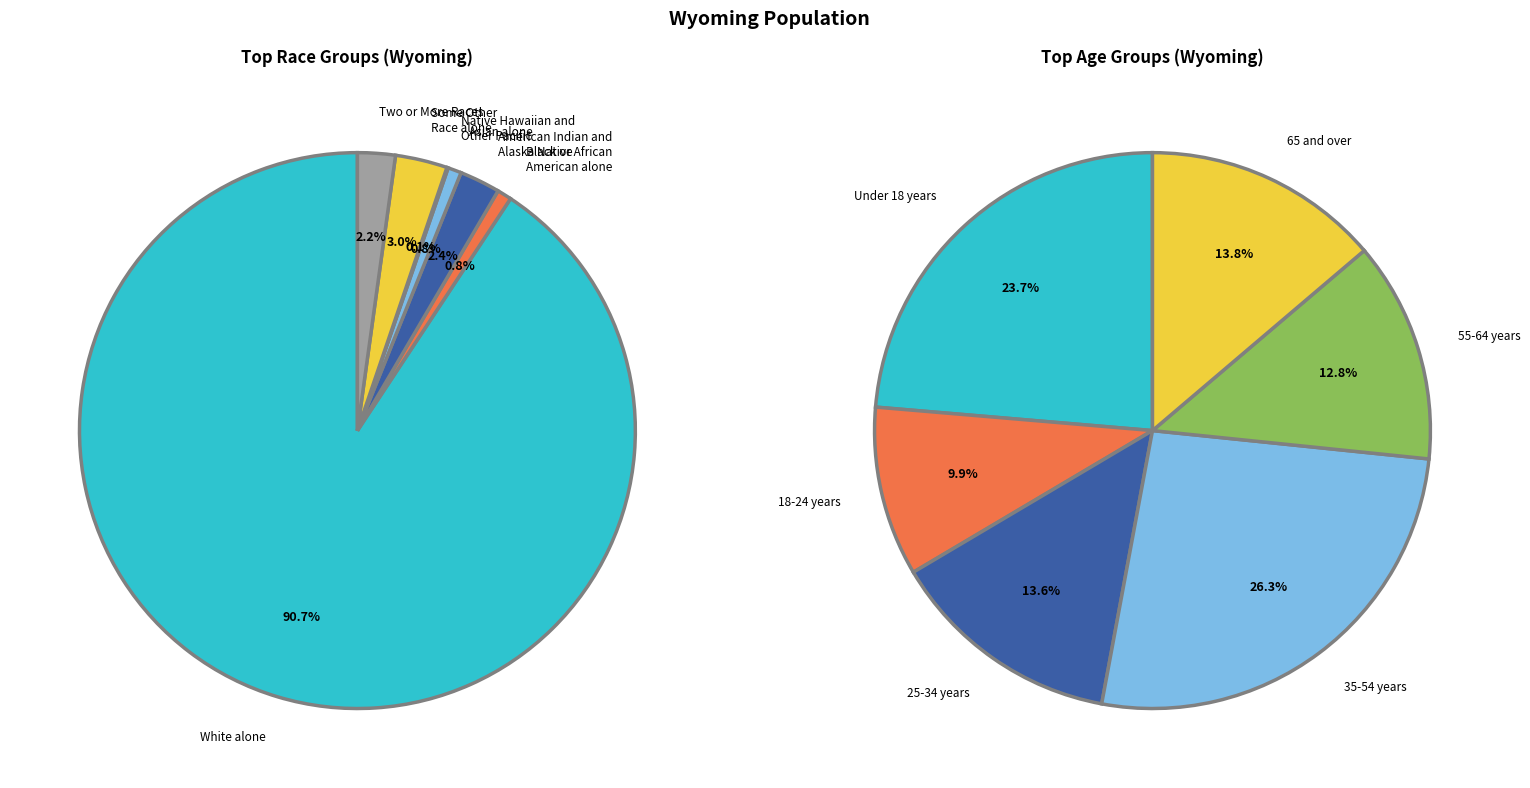

Do White alone and Black or African American alone together represent more than half of the pie?

Yes